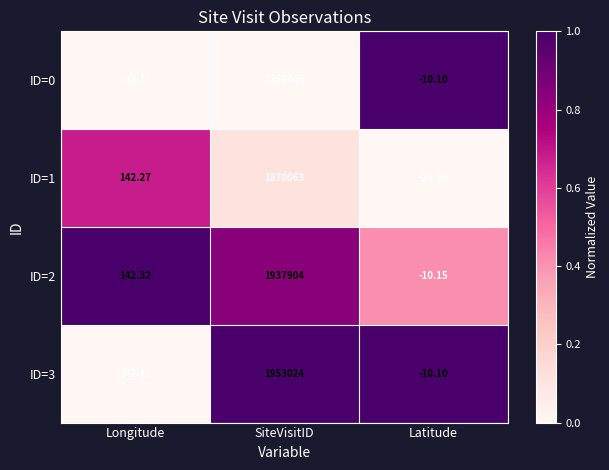

At which category is the sum across all series the highest?

SiteVisitID